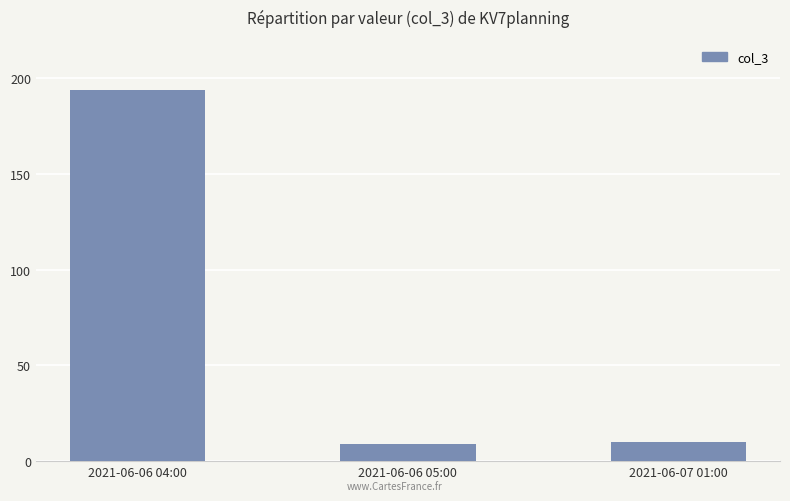

How many series are shown in this chart?

1